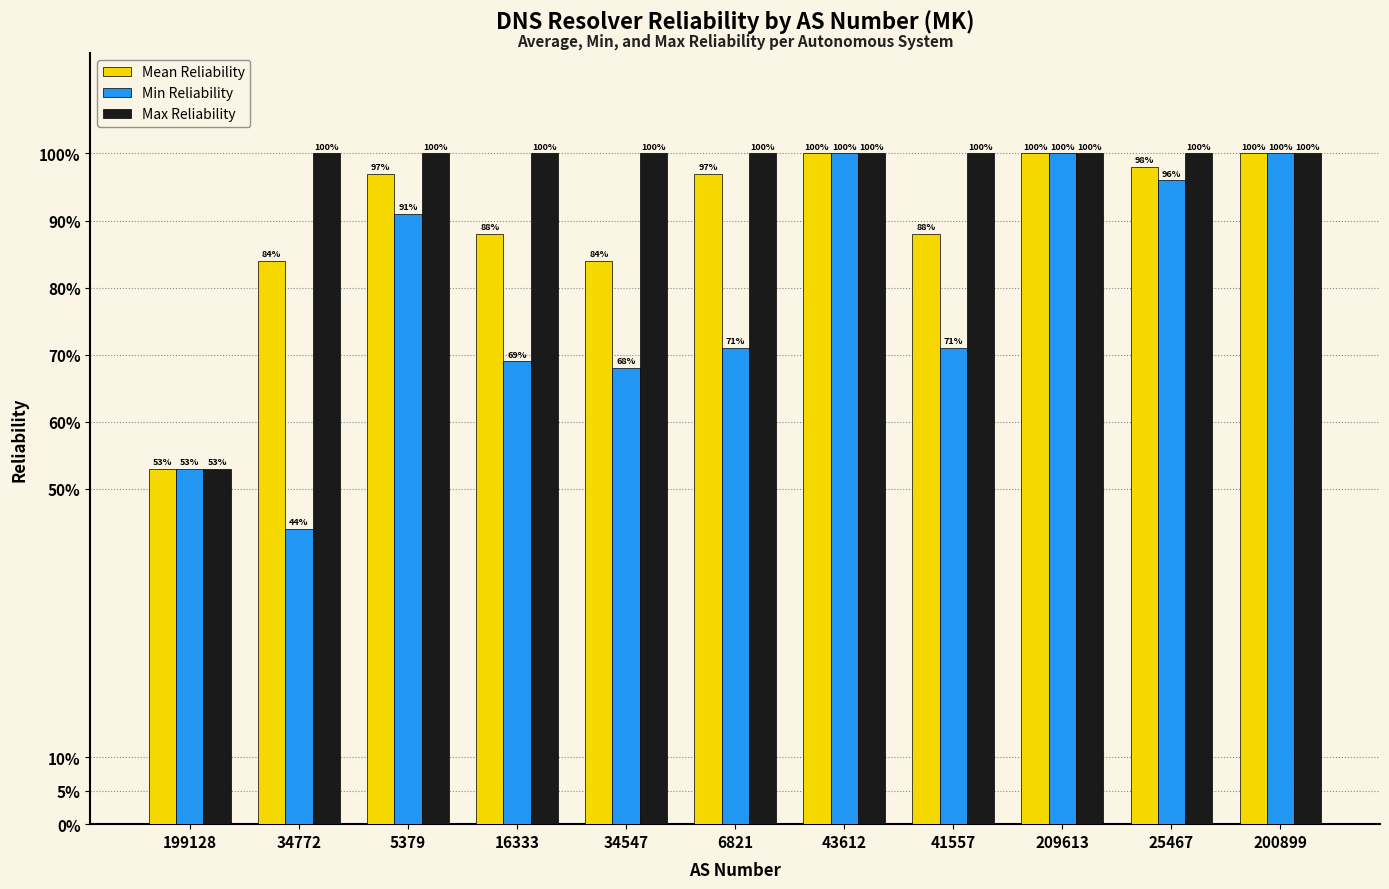

What is the average value of the Max Reliability series?

1.0